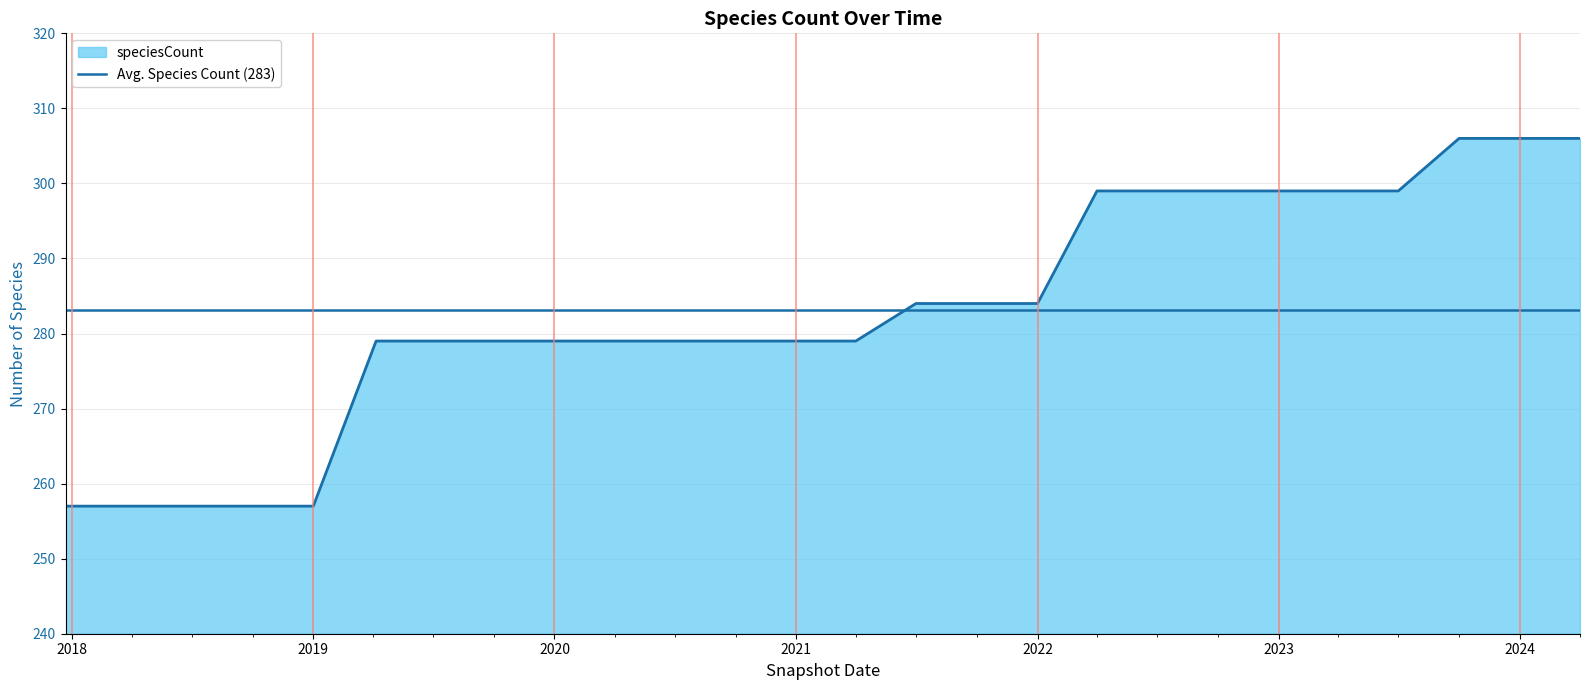

How many lines are shown in the chart?

1